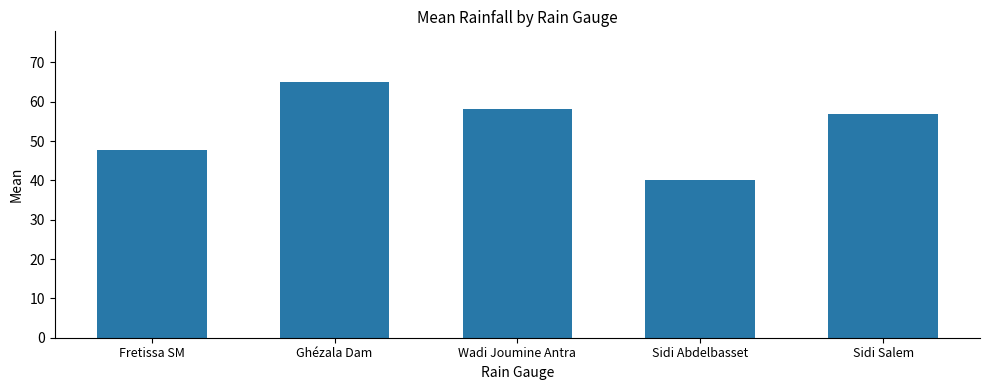

Where does the data first go above 56?

Ghézala Dam